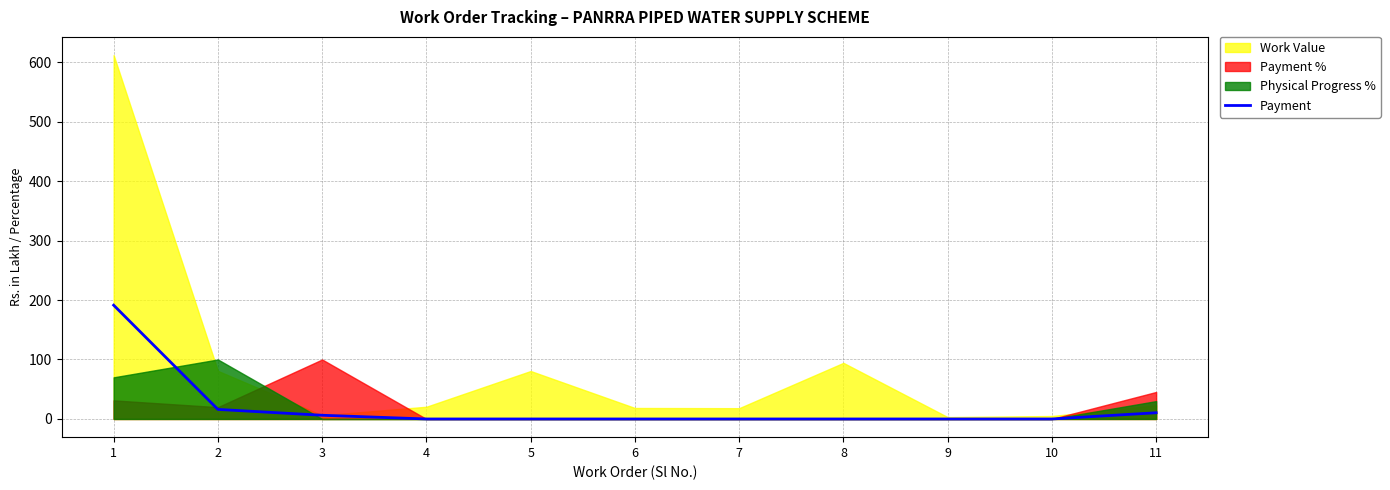

Which label corresponds to the smallest value in the chart?

4